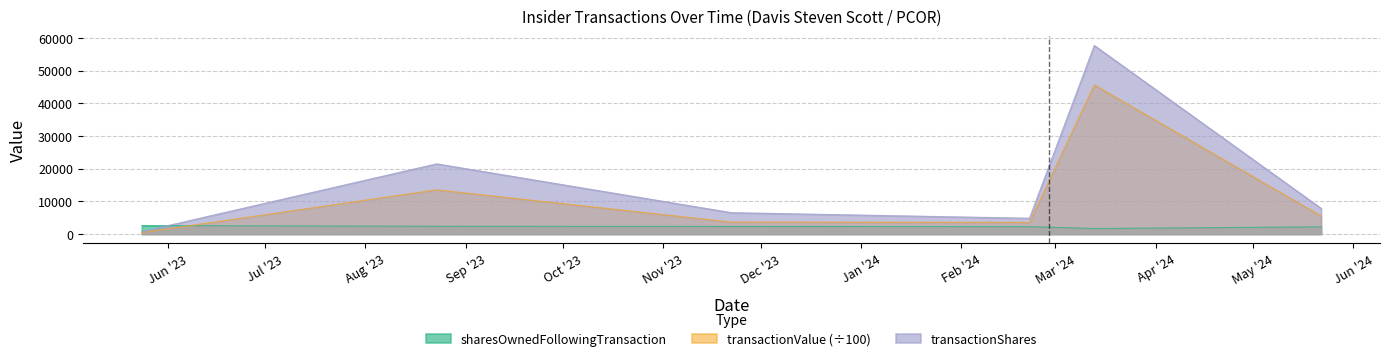

At how many categories does at least one series exceed 49130?

1